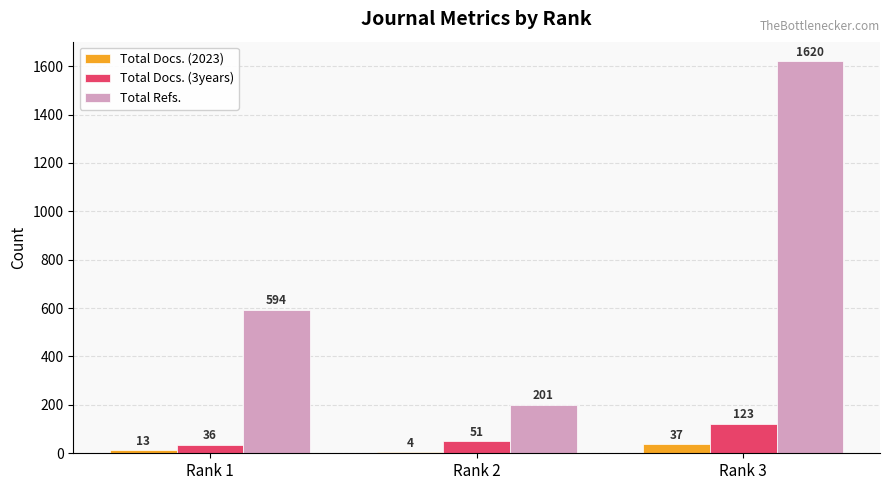

The Total Docs. (2023) series shows 13 at Rank 1. True or false?

True